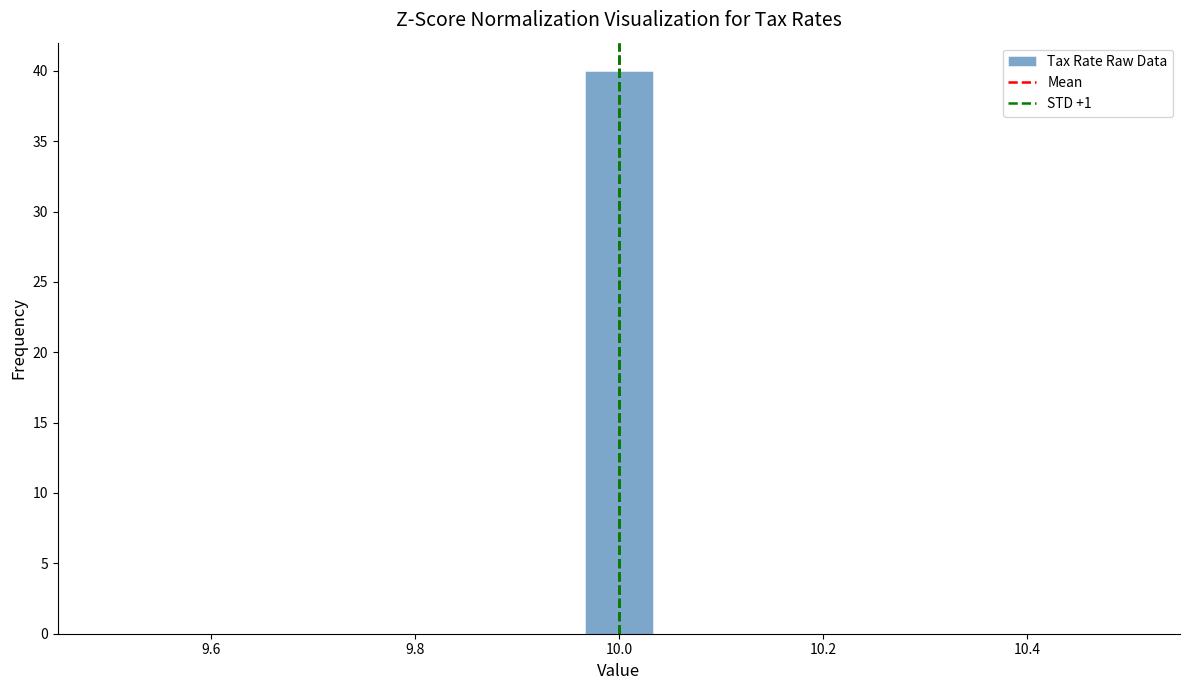

Around what value on the x-axis is the tallest bar? Give the approximate position of its centre, as read against the axis.

10.00